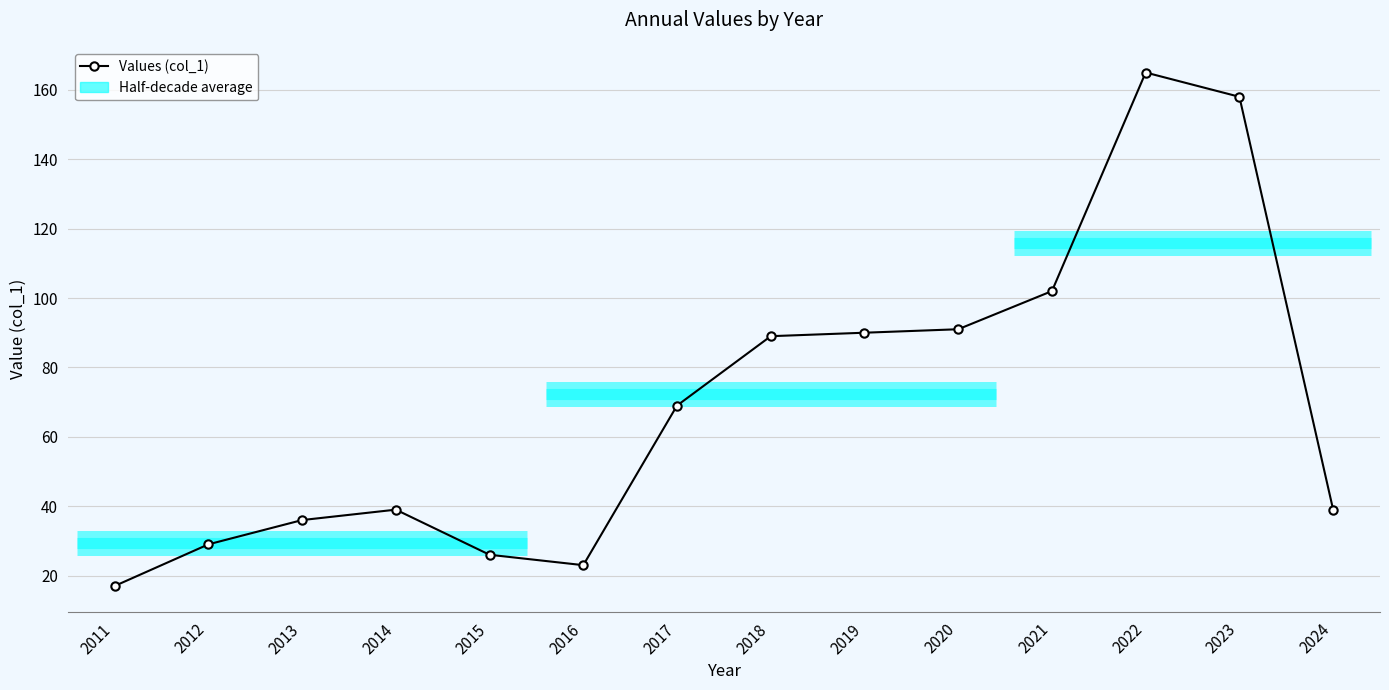

Rank the categories by value from highest to lowest.

2022, 2023, 2021, 2020, 2019, 2018, 2017, 2014, 2024, 2013, 2012, 2015, 2016, 2011